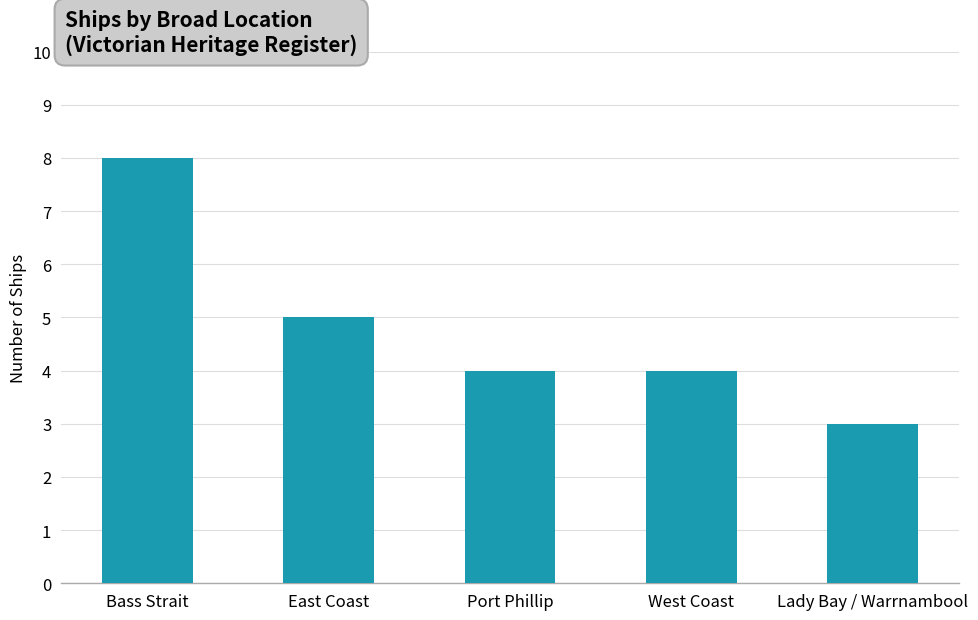

What is the approximate value at West Coast?

4